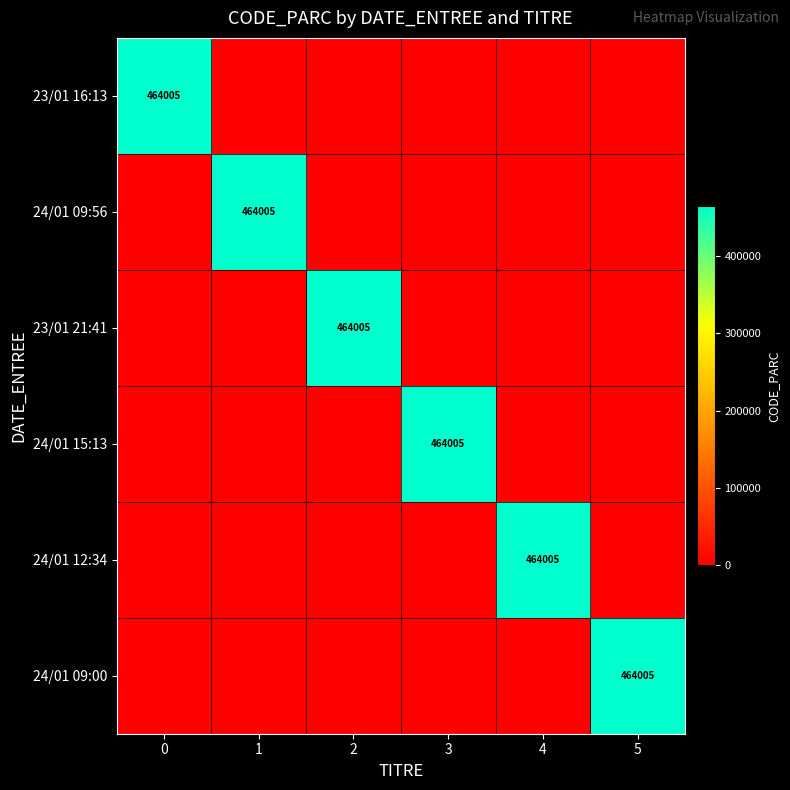

Between 0 and 2, which series saw the biggest shift?

23/01 16:13